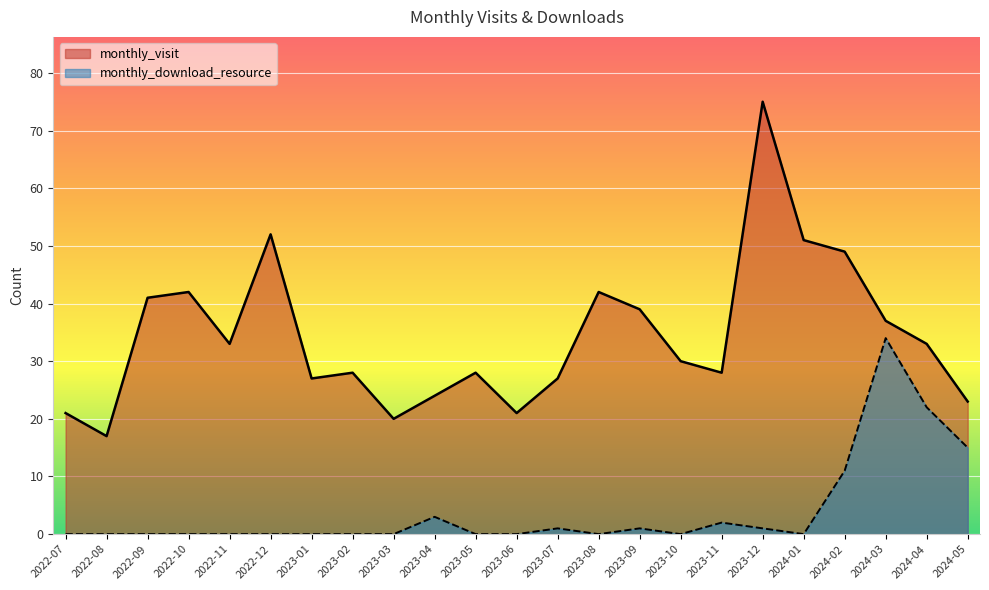

Which series has the widest spread of values?

monthly_visit